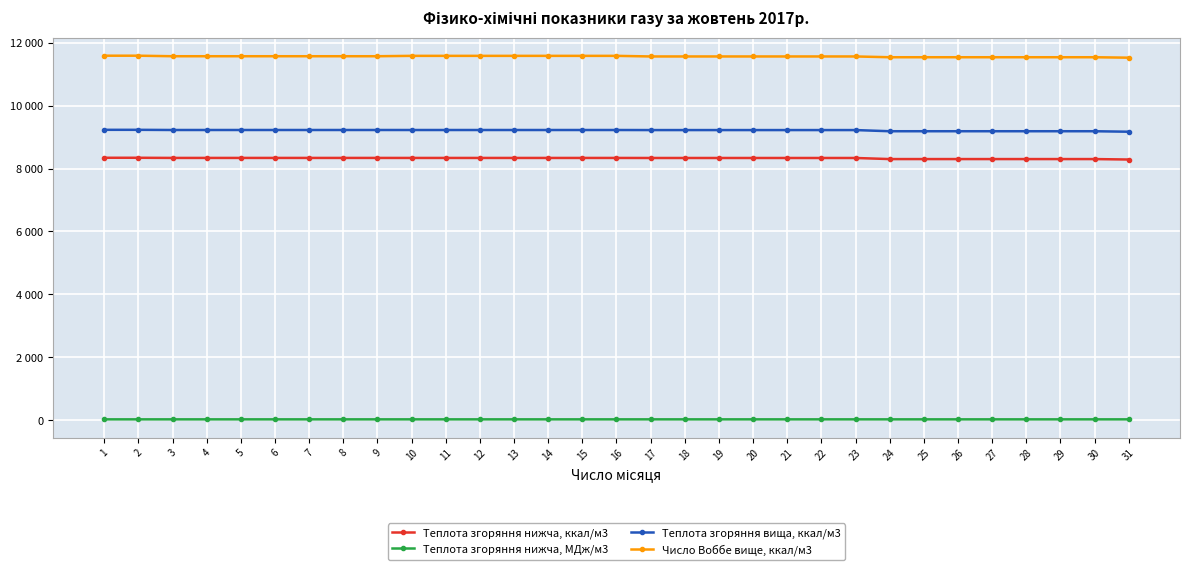

True or false: Теплота згоряння нижча, ккал/м3 has more than 1 points higher than both neighbors.

False